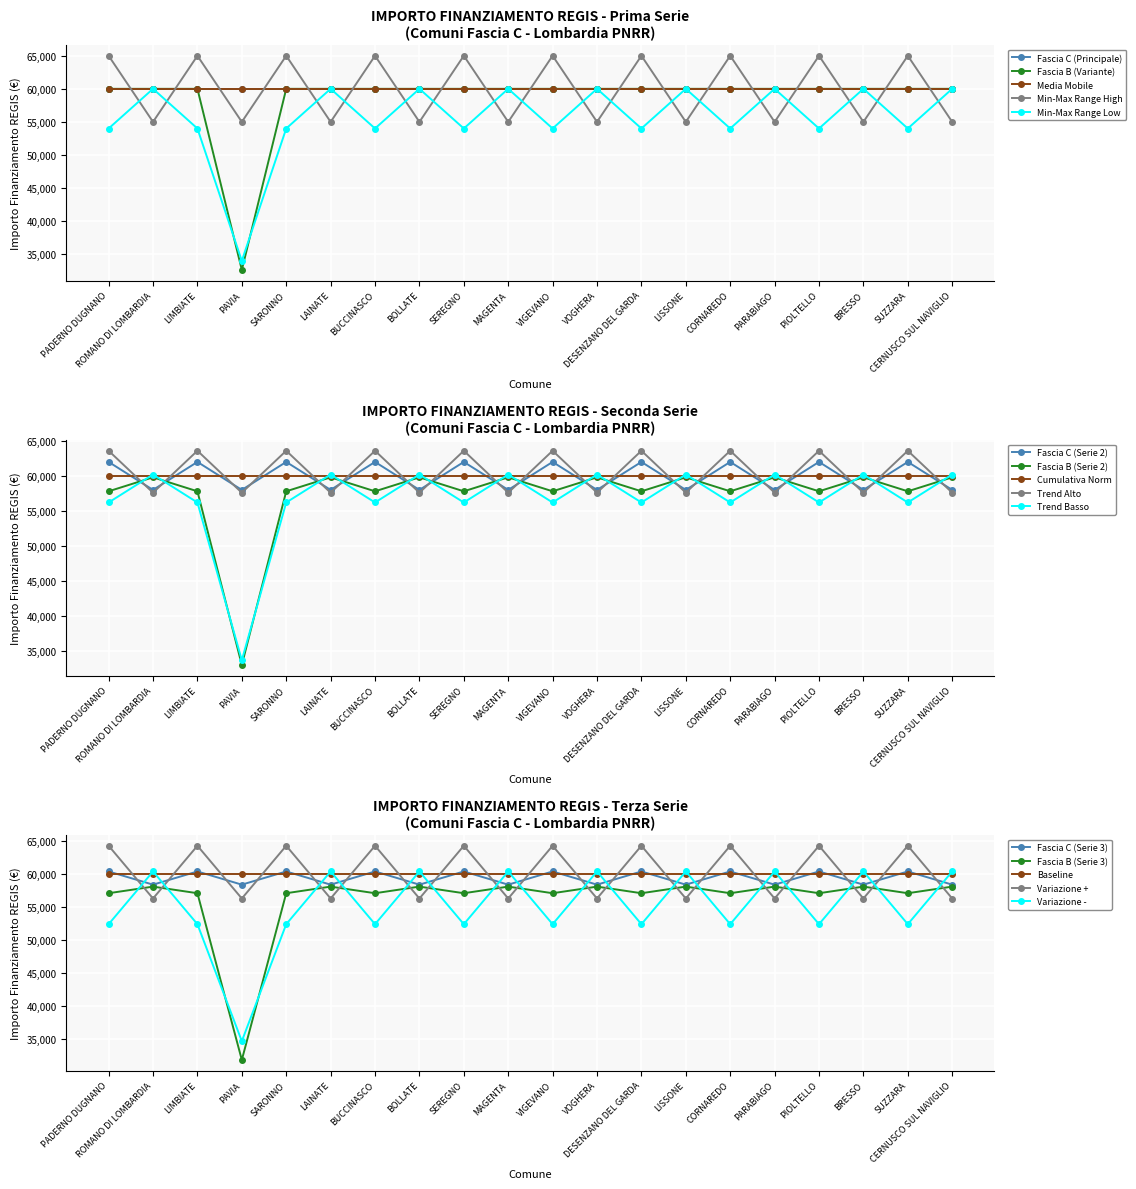

True or false: Fascia B (Serie 2) and Trend Alto intersect in this chart.

True